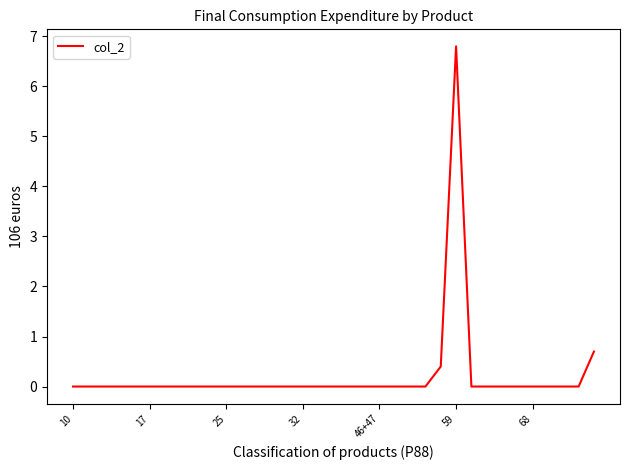

What is the sum of all values?

7.9